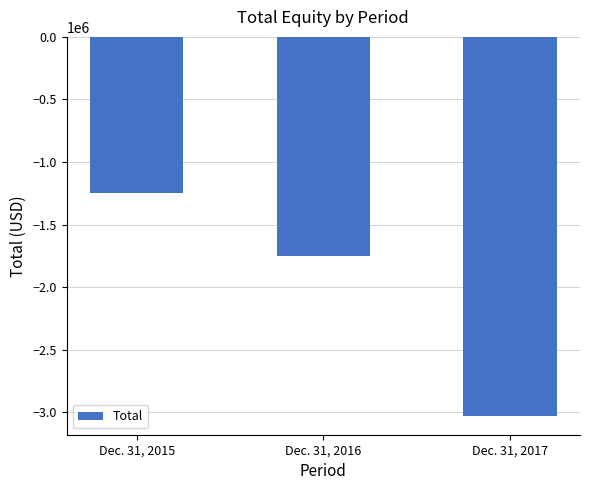

What is the average value?

-2009479